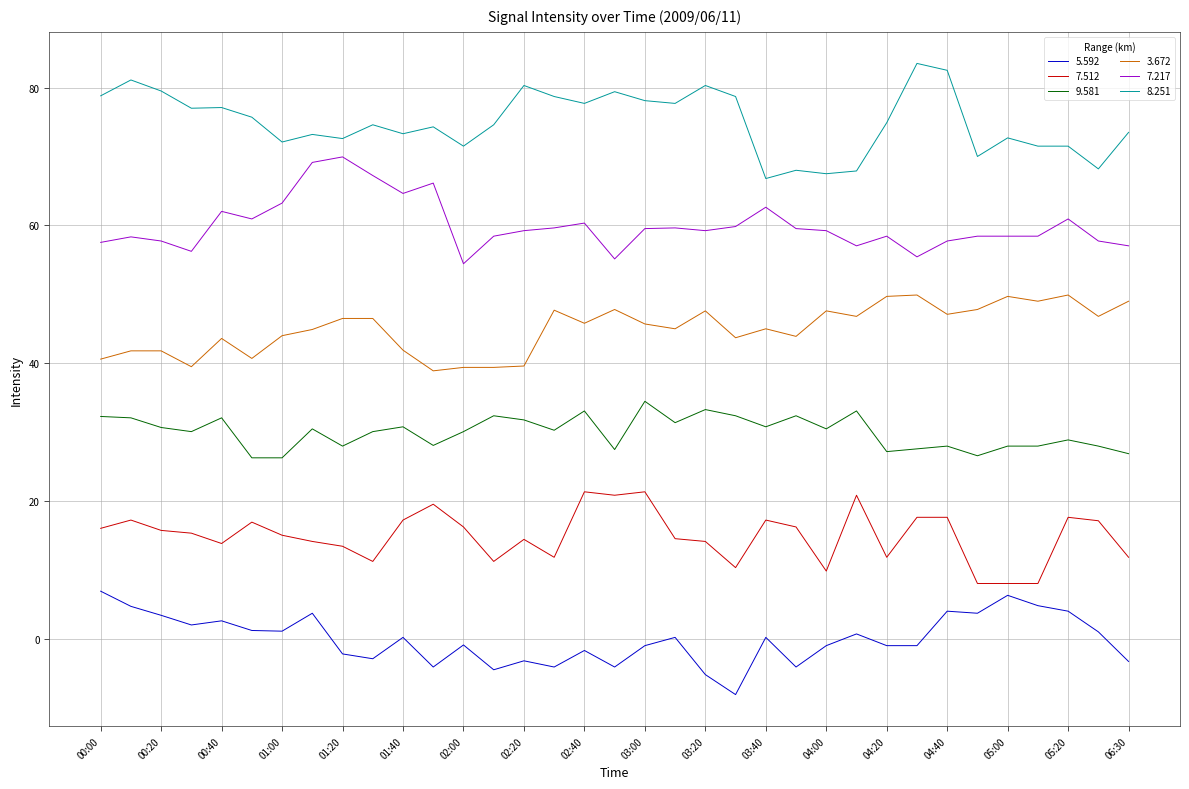

List the series in order of their overall mean, lowest first.

5.592, 7.512, 9.581, 3.672, 7.217, 8.251